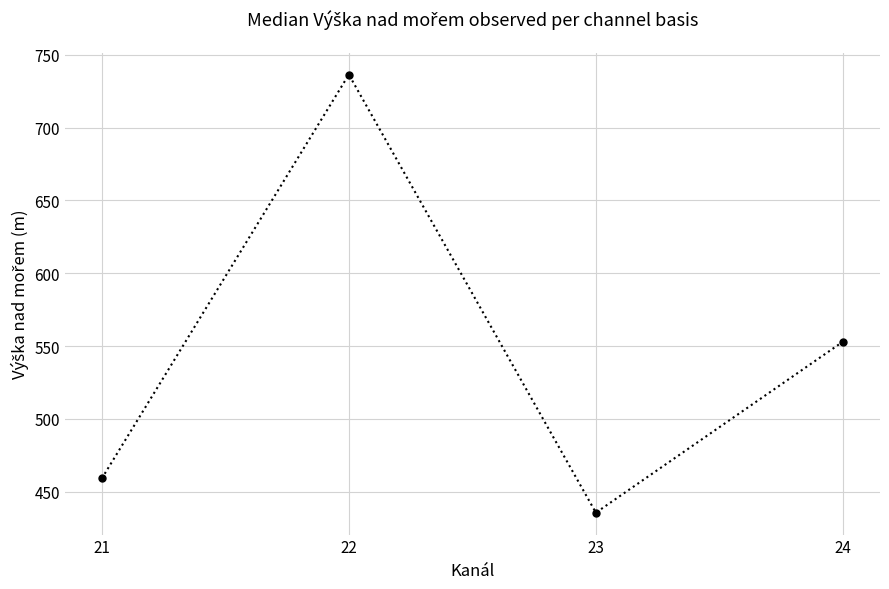

What is the smallest value displayed?

435.5